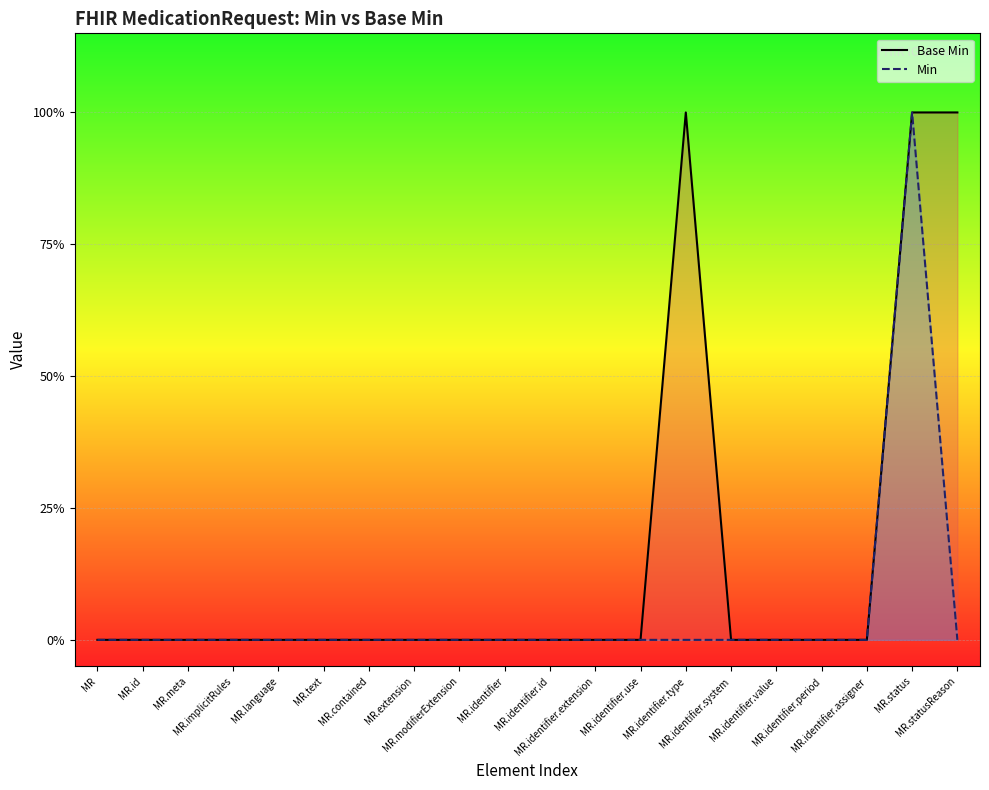

How many Base Min values are between 0 and 1?

20